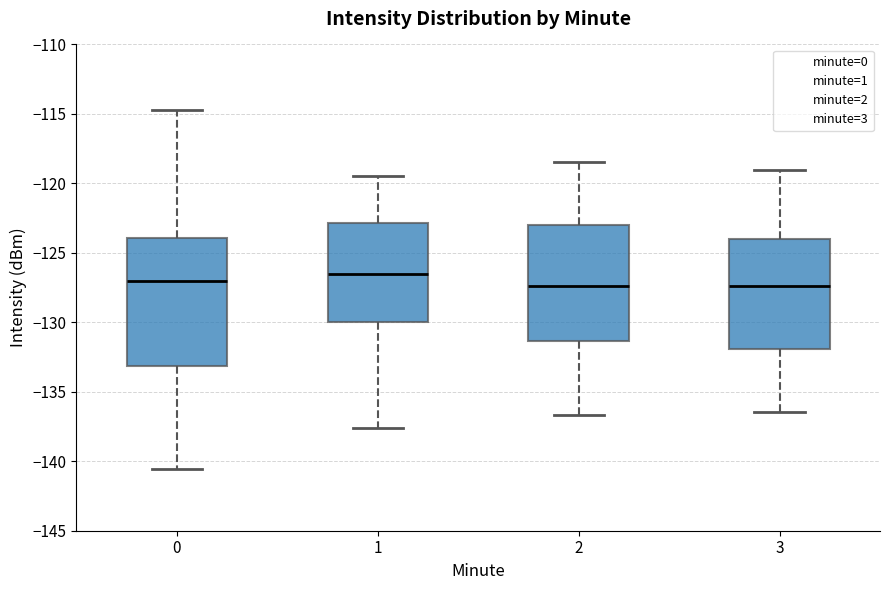

Which box has the highest median line?

1